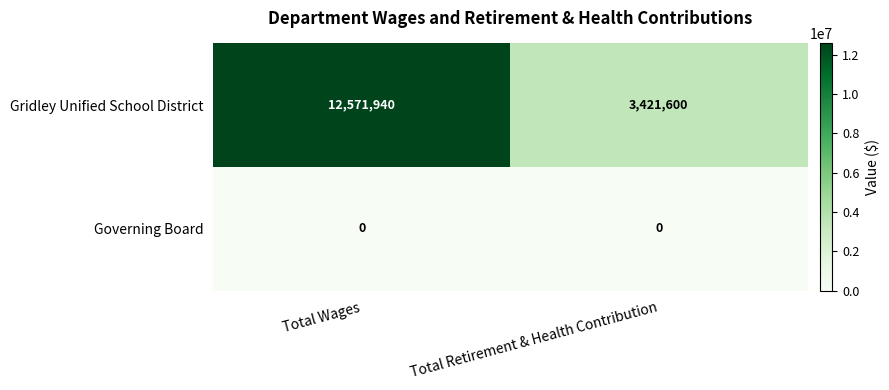

What is the total value across all series at Total Wages?

12571940